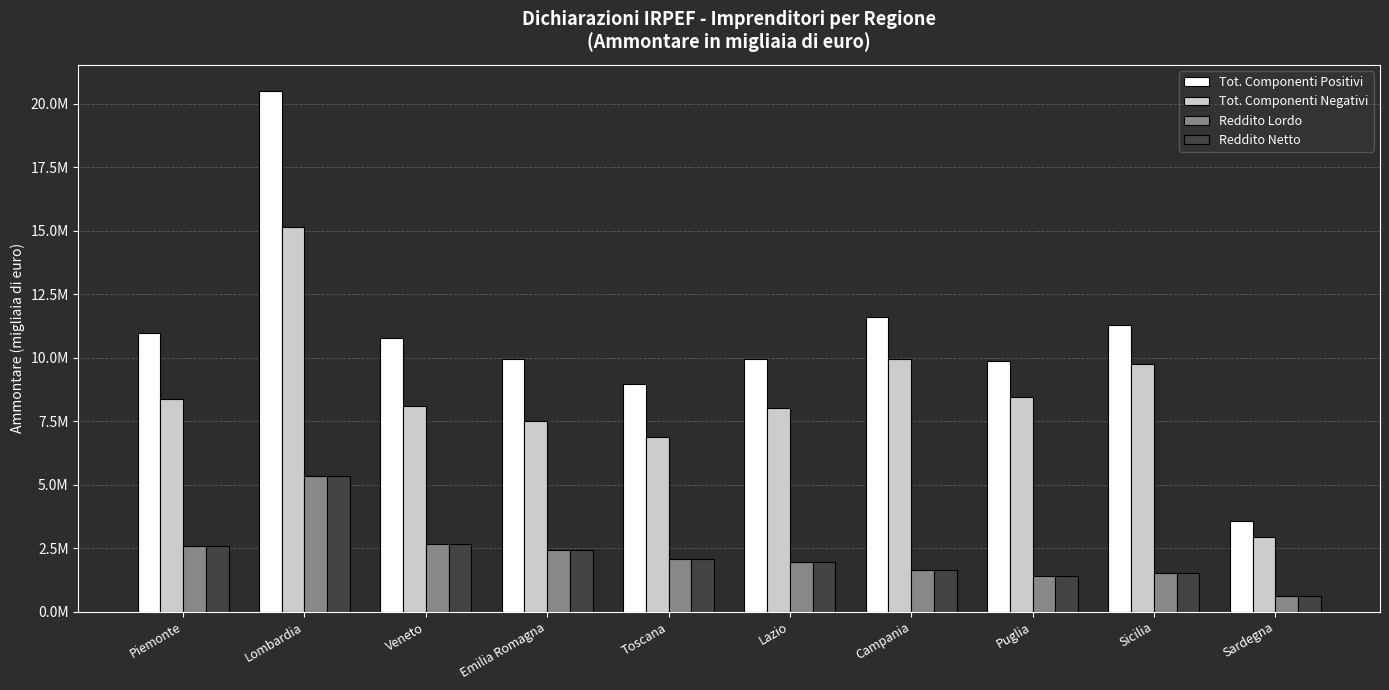

What are all the series names shown in the legend?

Tot. Componenti Positivi, Tot. Componenti Negativi, Reddito Lordo, Reddito Netto